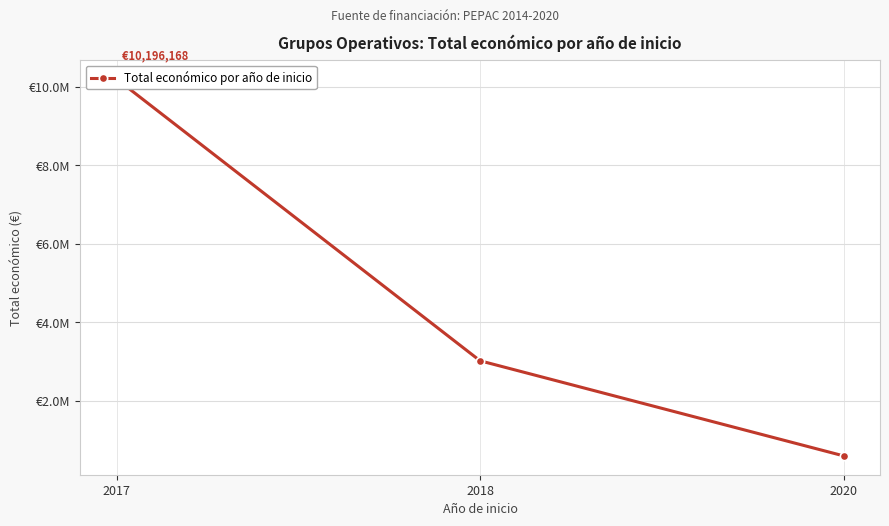

What is the change in value from 2017 to 2020?

-9605259